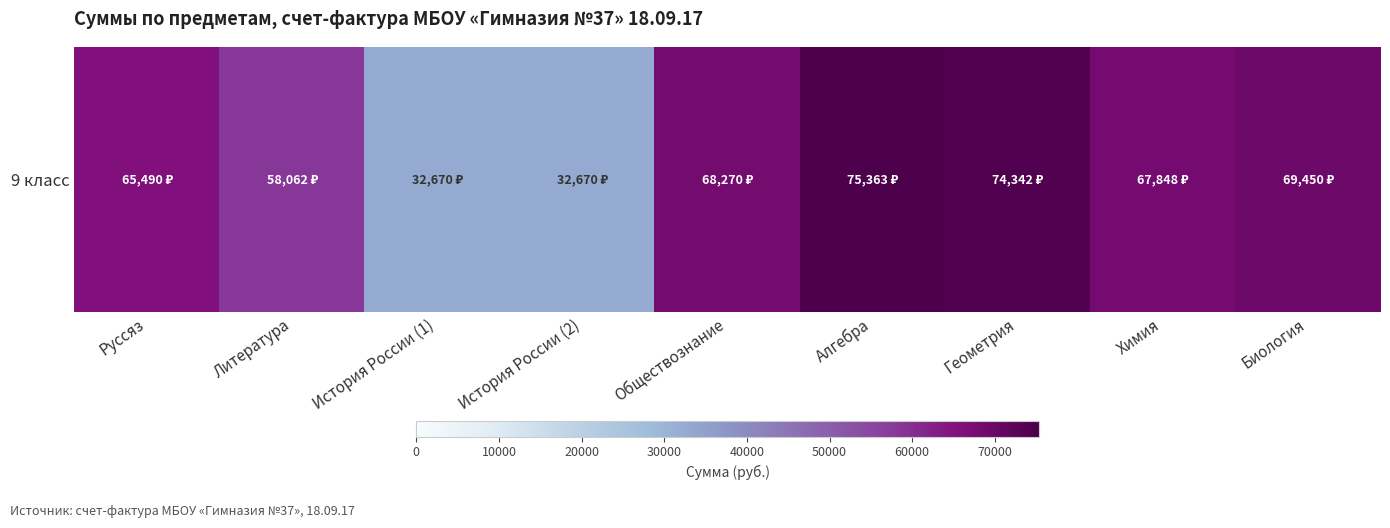

What is the change in value from Обществознание to Алгебра?

+7092.8